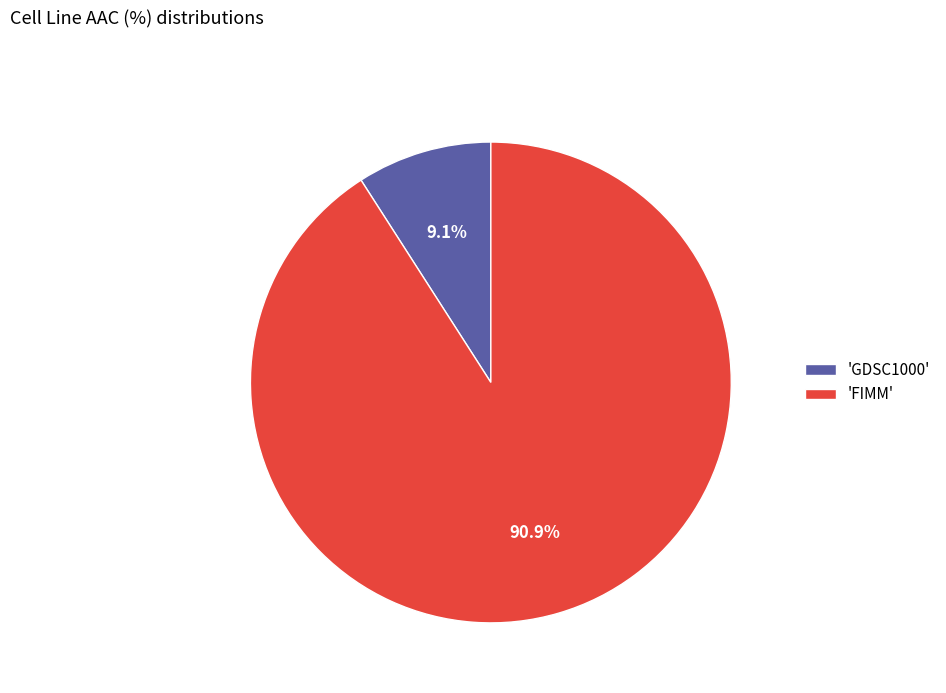

Which has a higher value, 'FIMM' or 'GDSC1000'?

'FIMM'